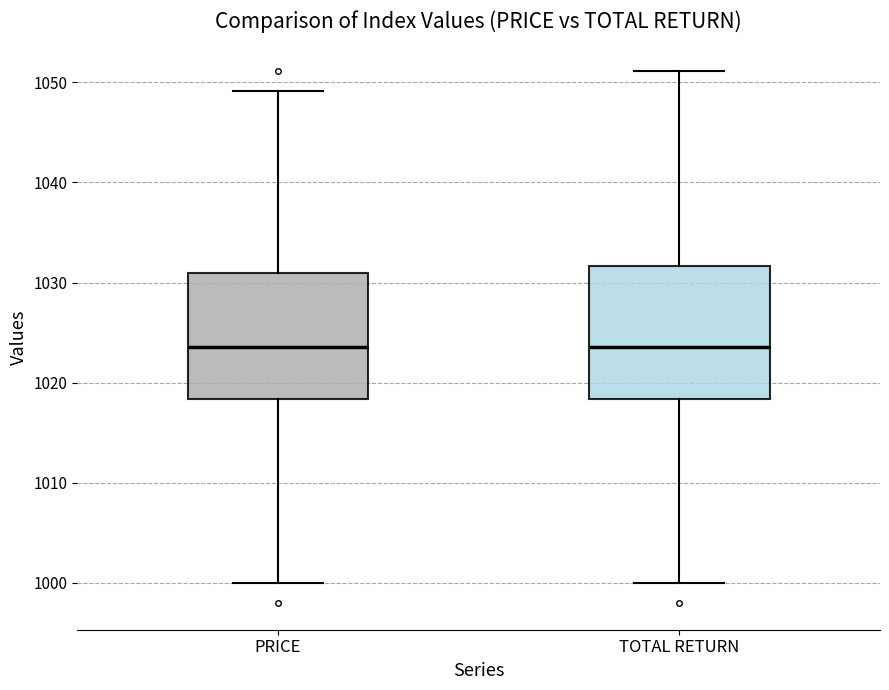

Reading left to right, transcribe this box plot: for each box, give where its median line is, the range the box spans, and where its two whiskers end, as read against the y-axis. The values are not printed on the chart, so give them approximately, as read against the axis.

PRICE: median 1024, box 1018 to 1031, whiskers 1000 to 1049
TOTAL RETURN: median 1024, box 1018 to 1032, whiskers 1000 to 1051